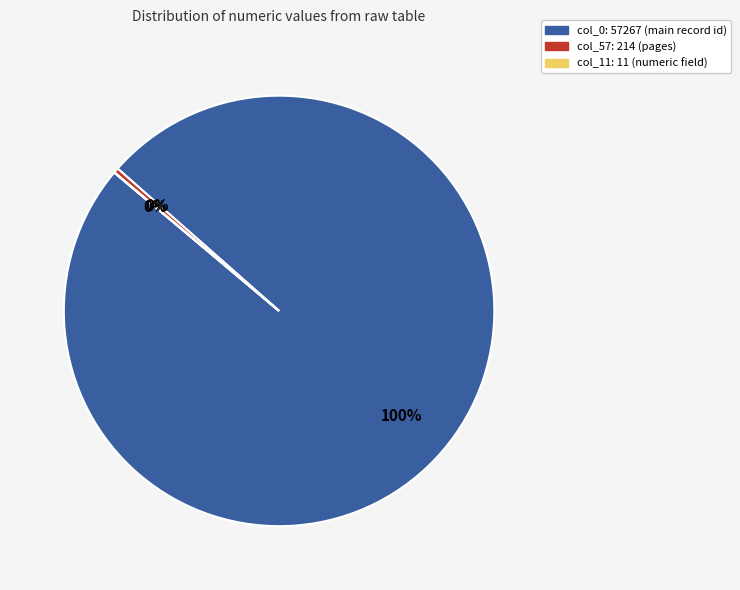

Is there any slice that represents more than half of the pie?

Yes